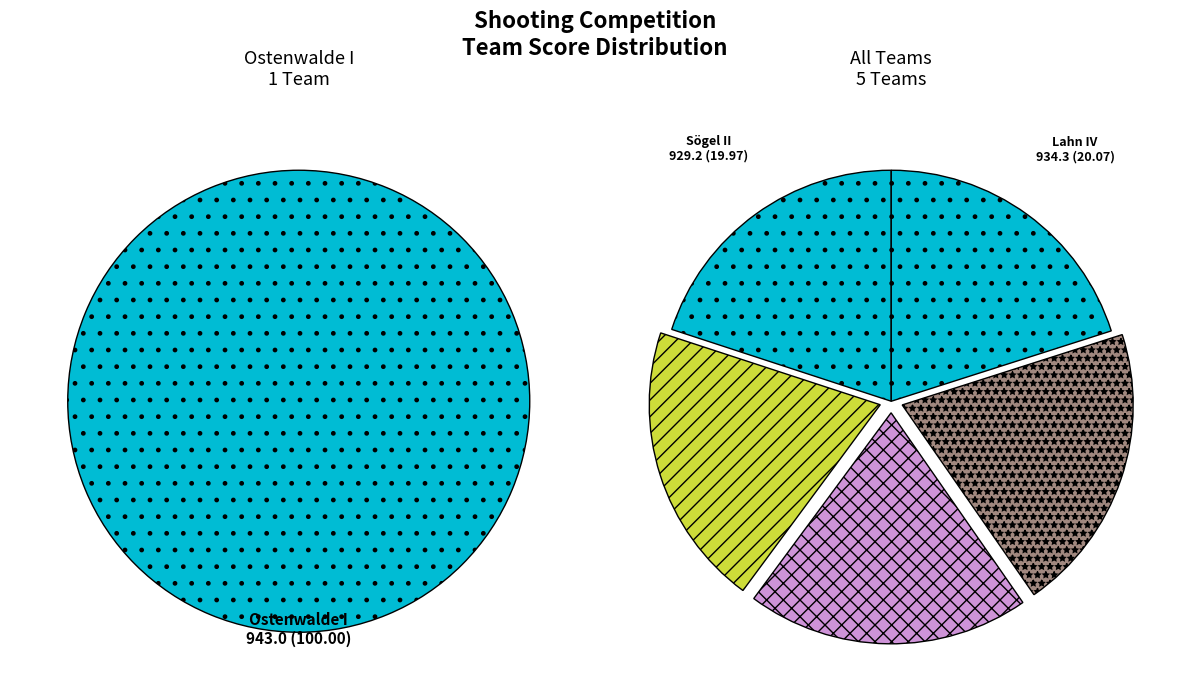

Combined, do Sögel III and Spahnharrenst. I account for over 50%?

No